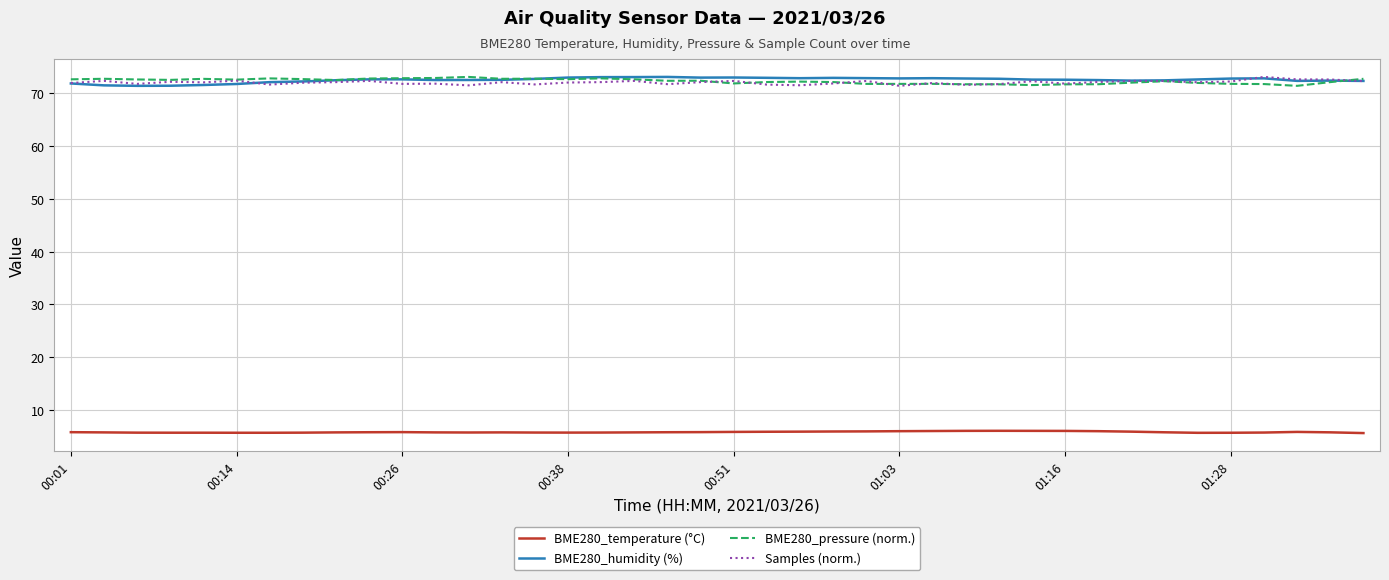

What is the minimum value for Samples (norm.)?

71.5